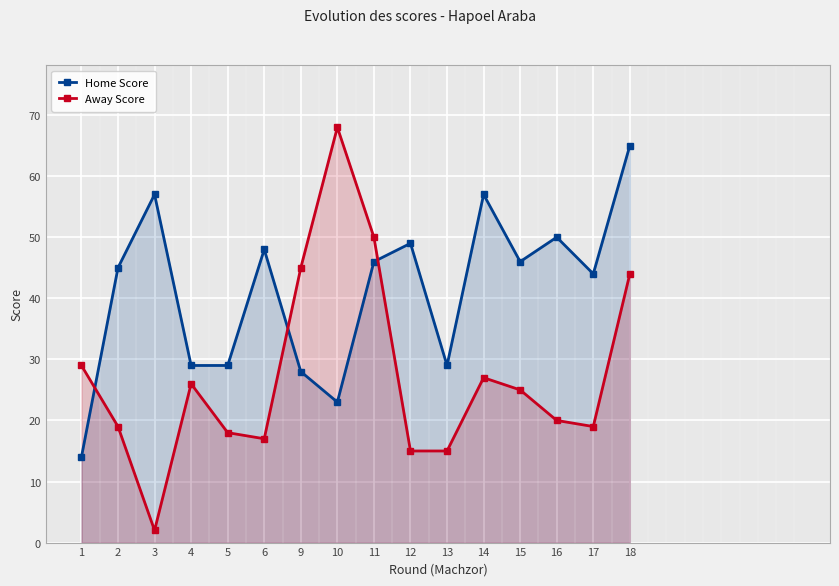

In Home Score, how many points are lower than both neighbors (excluding endpoints)?

4